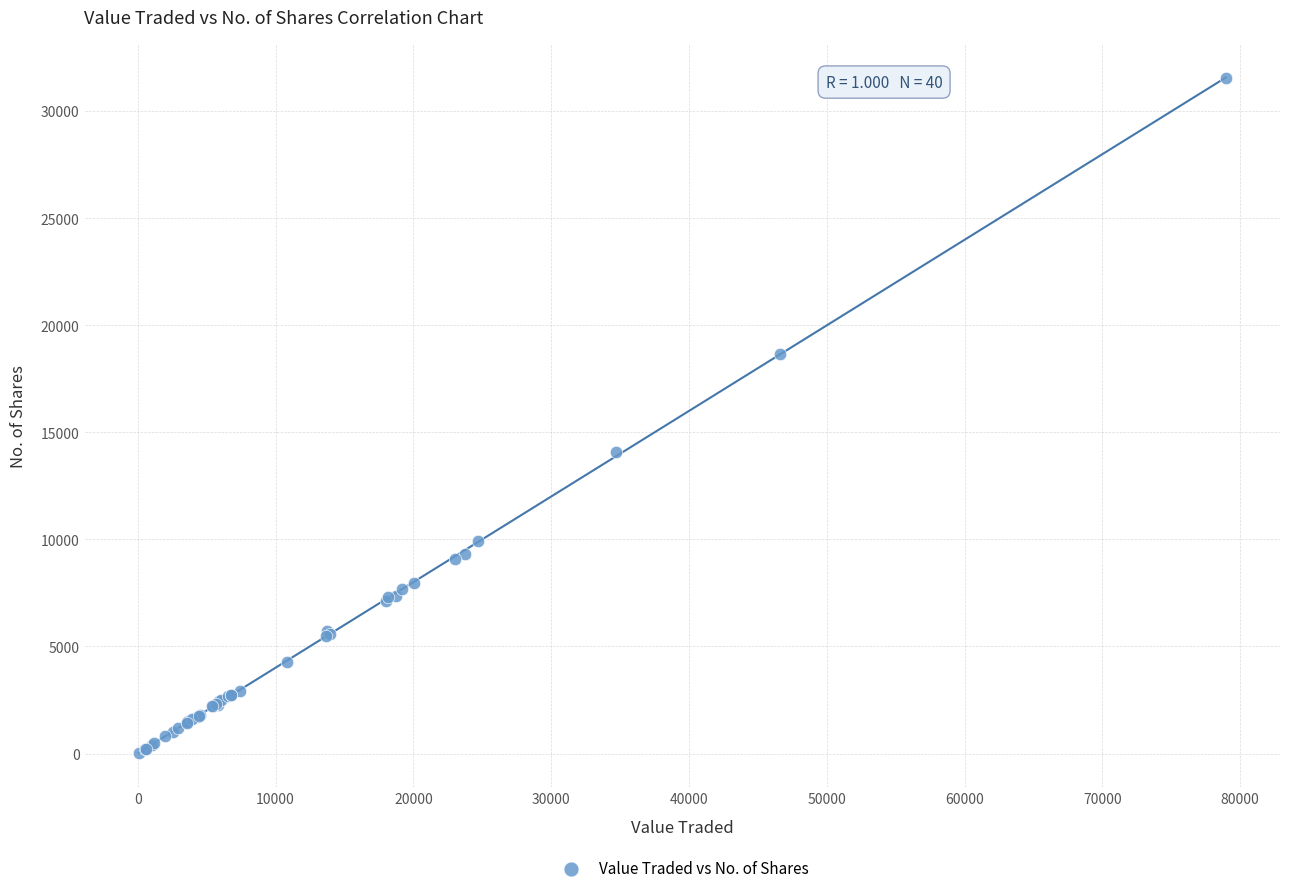

What Y value in the scatter plot is closest to 15790?

14101